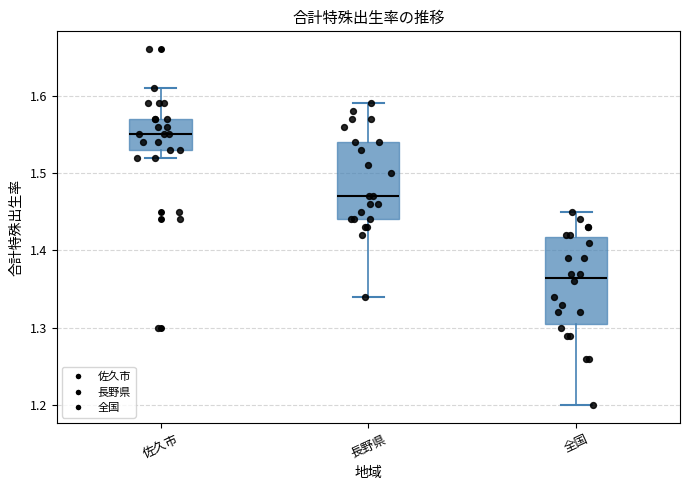

Reading left to right, read every box against the y-axis: the position of its median line, the range the box covers, and the ends of its whiskers. The values are not printed on the chart, so give them approximately, as read against the axis.

佐久市: median 1.55, box 1.53 to 1.57, whiskers 1.52 to 1.61
長野県: median 1.47, box 1.44 to 1.54, whiskers 1.34 to 1.59
全国: median 1.37, box 1.31 to 1.42, whiskers 1.20 to 1.45